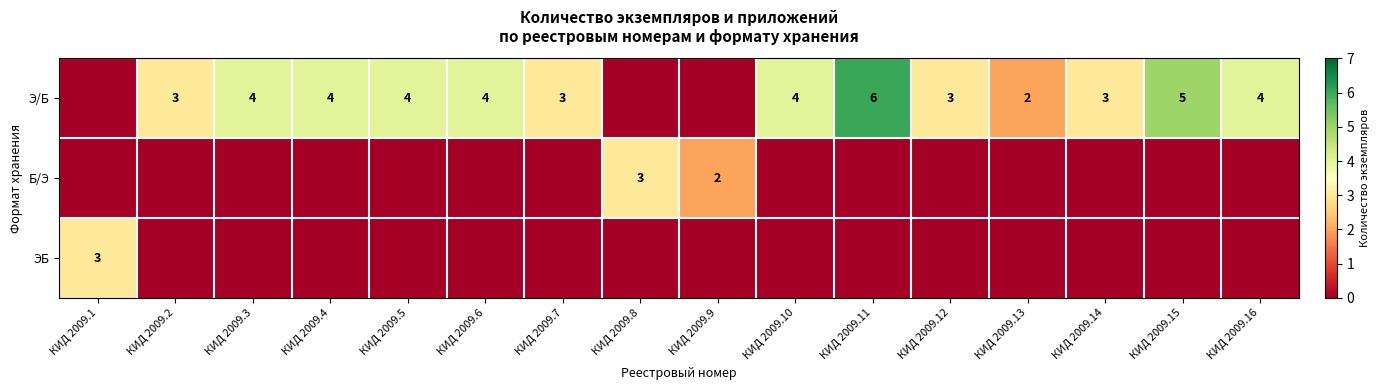

What is the maximum value shown in the chart?

6